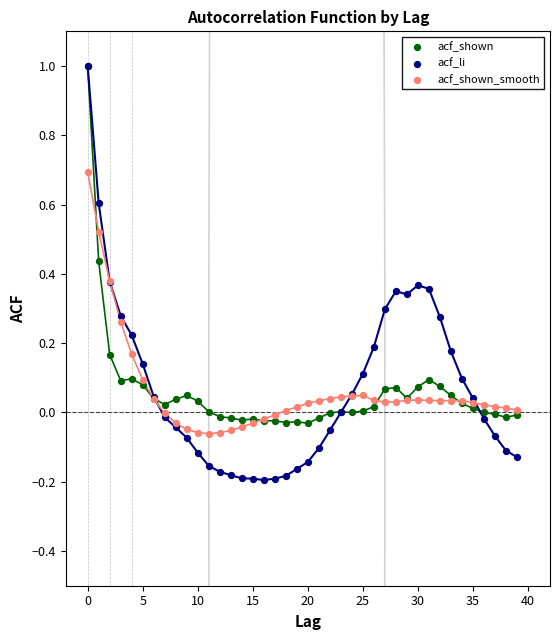

Which series contains the lowest Y value?

acf_li